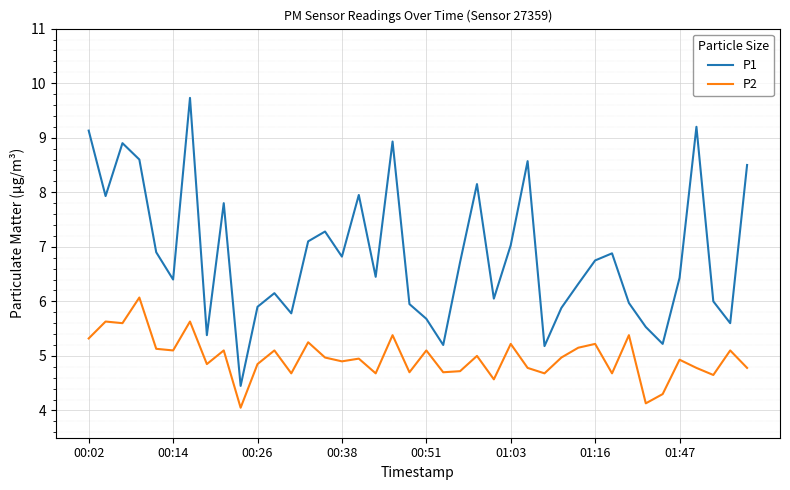

Which series has the largest total across all categories?

P1